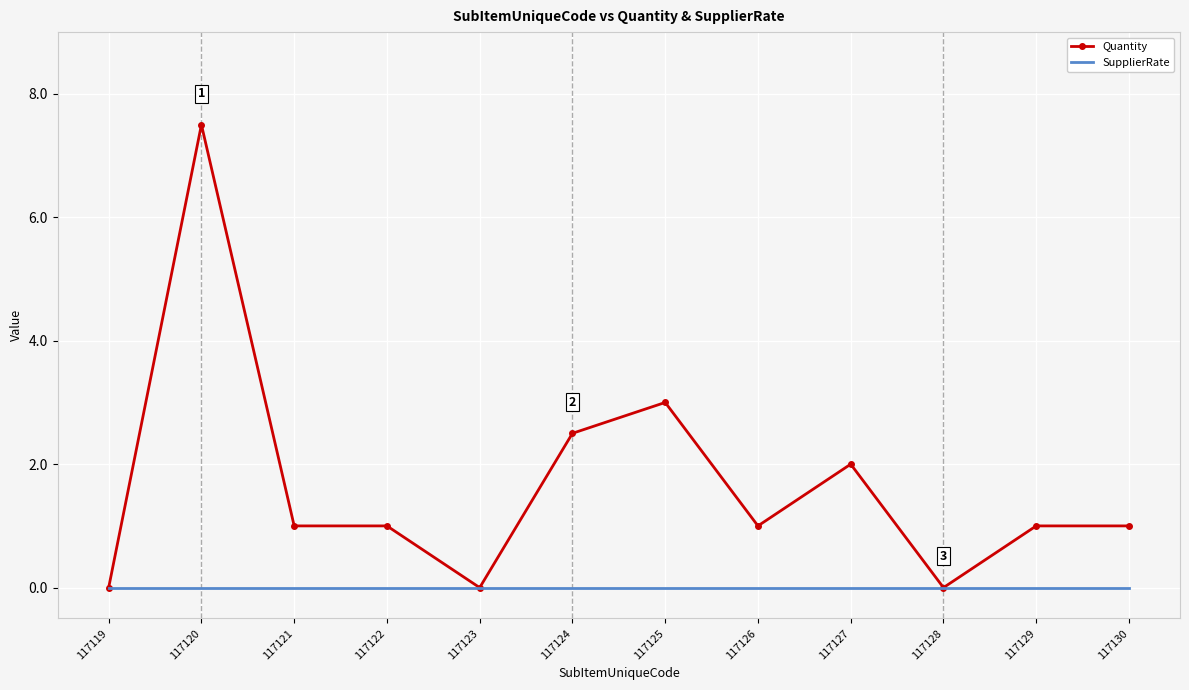

Which series changed the most between 117124 and 117127?

Quantity